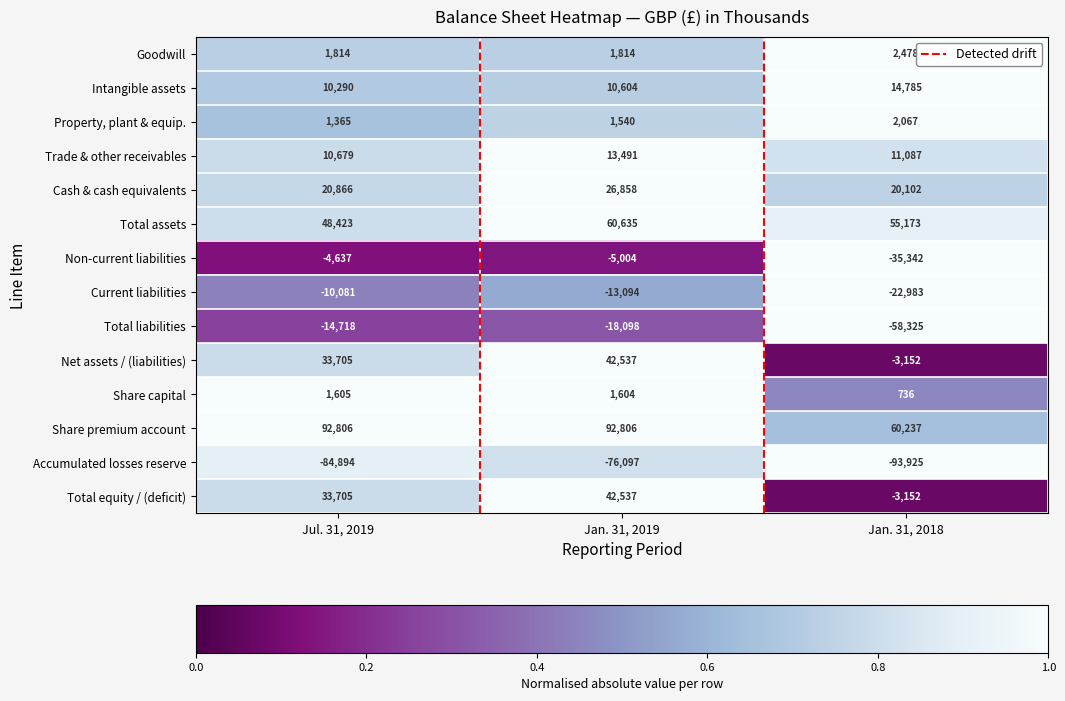

What is the difference between the highest and lowest values at Jan. 31, 2018?

154162